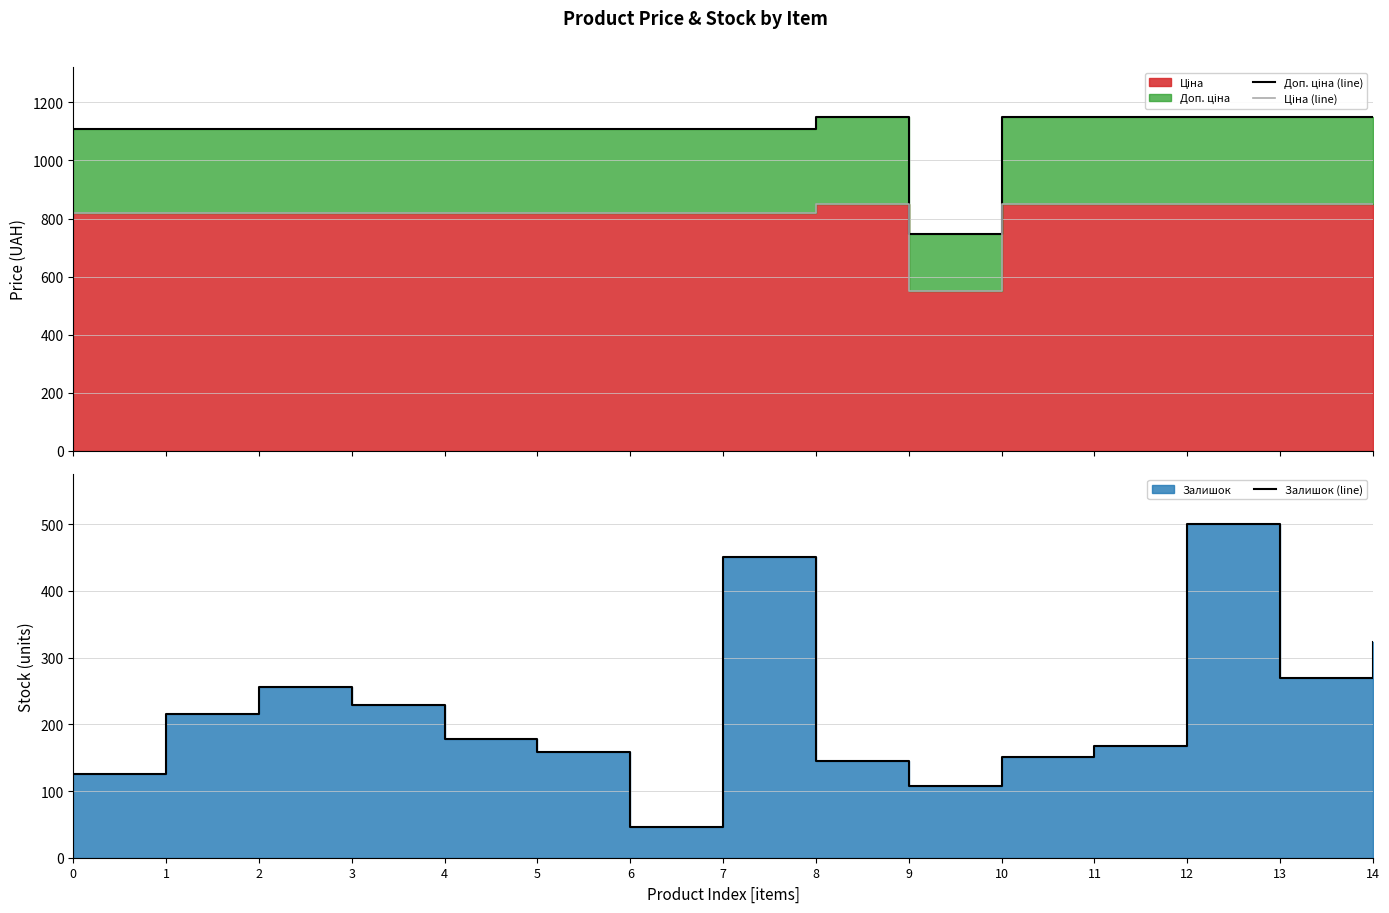

True or false: Ціна (line) and Залишок (line) cross at least once.

False